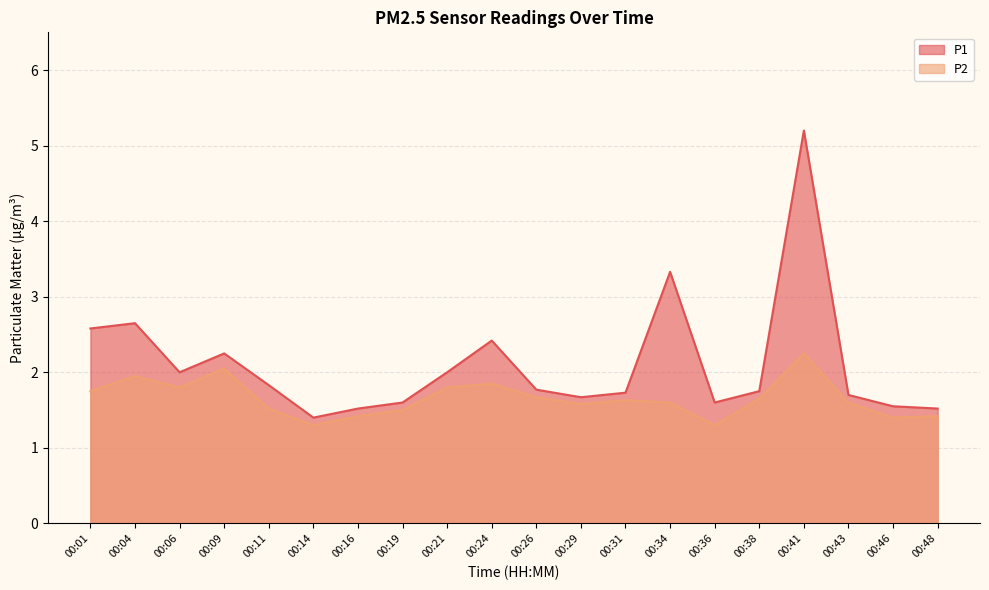

Rank the series by their average value, from lowest to highest.

P2, P1